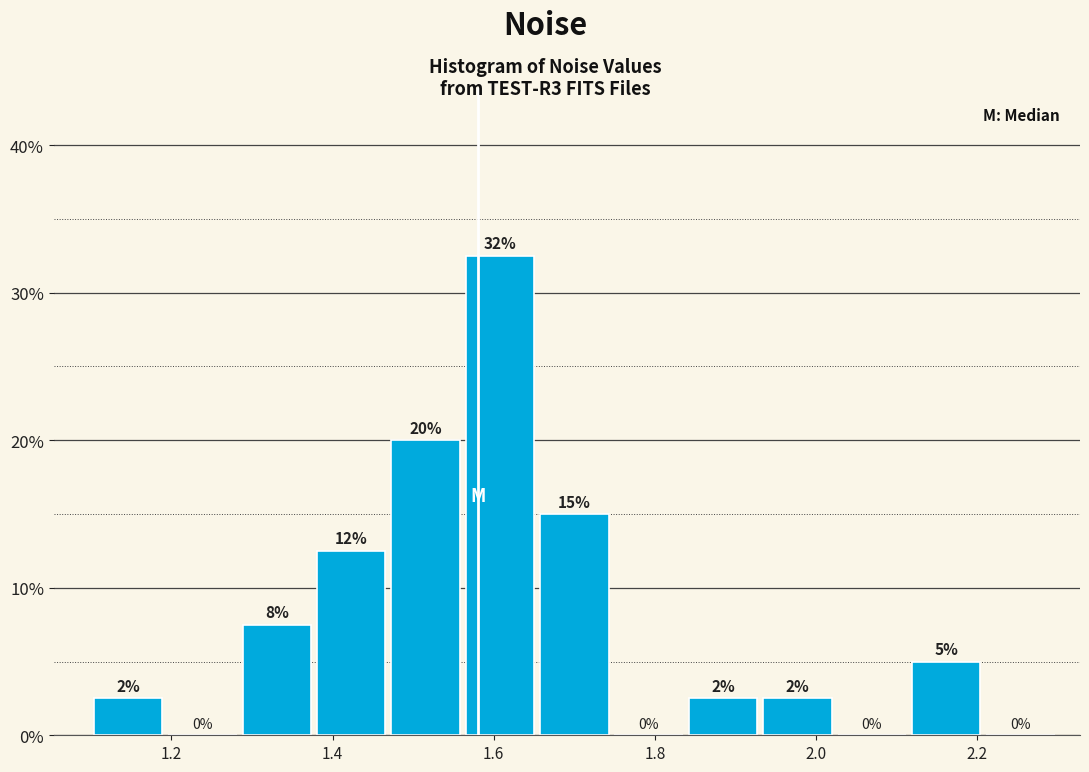

Which range on the x-axis has the tallest bar?

1.56 to 1.66